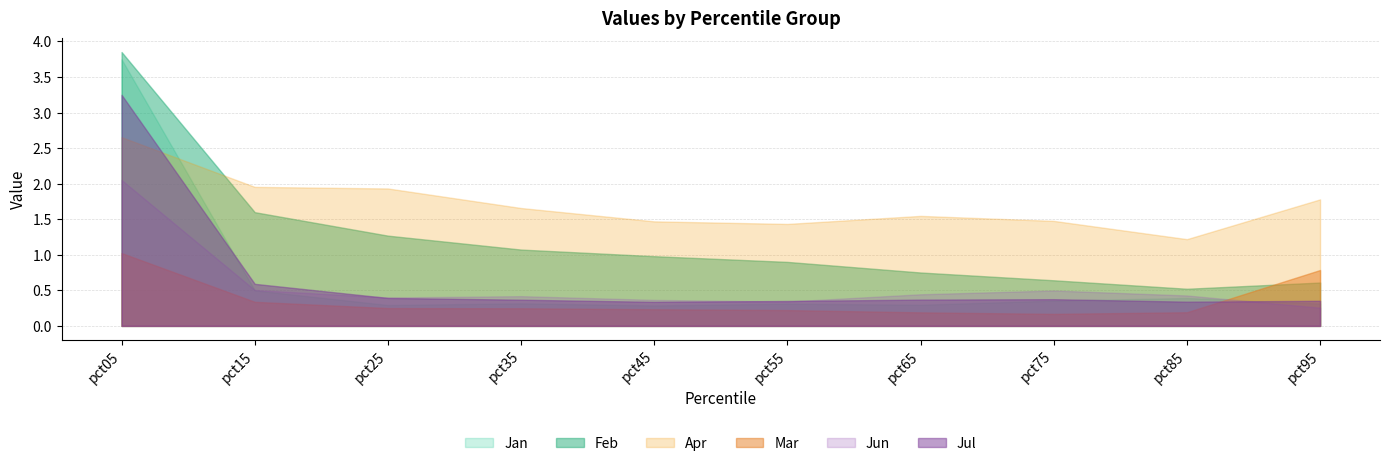

What is the approximate value of Mar at pct05?

1.0